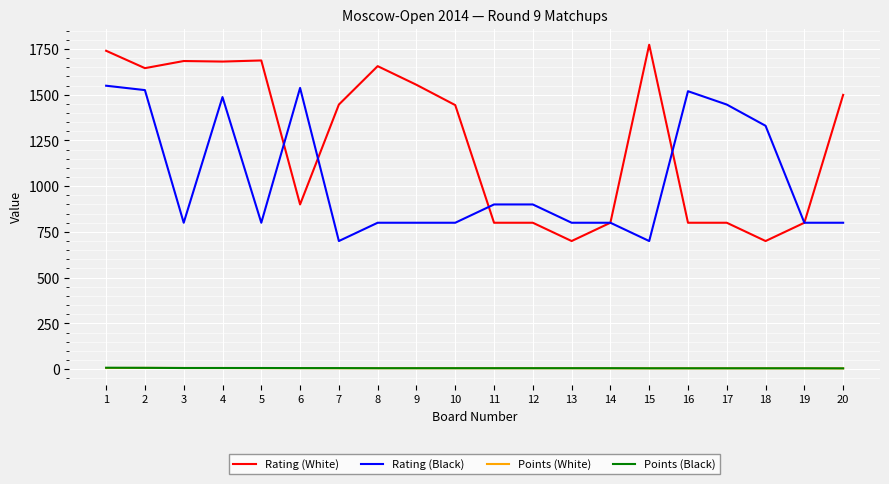

The value of Rating (White) at 17 is 1398.0. True or false?

False